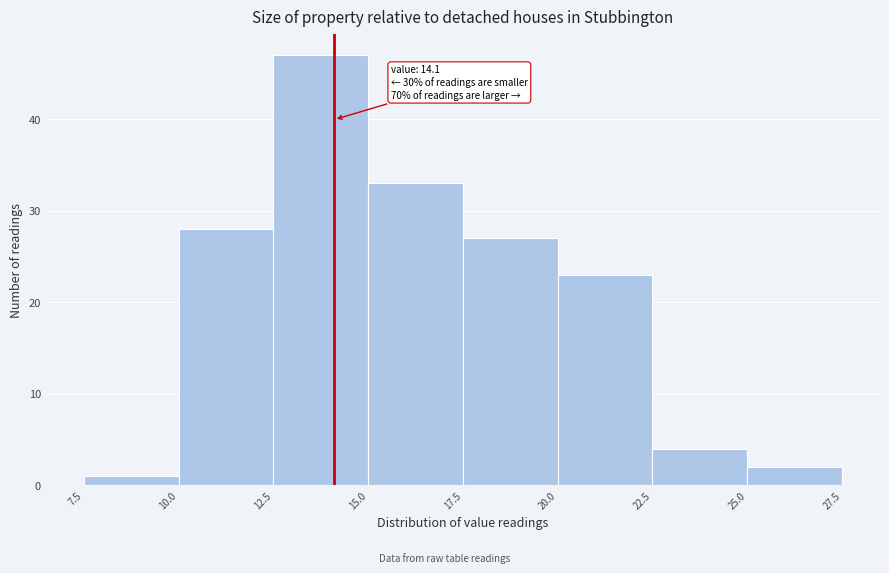

Which range on the x-axis has the tallest bar?

12.5 to 15.0